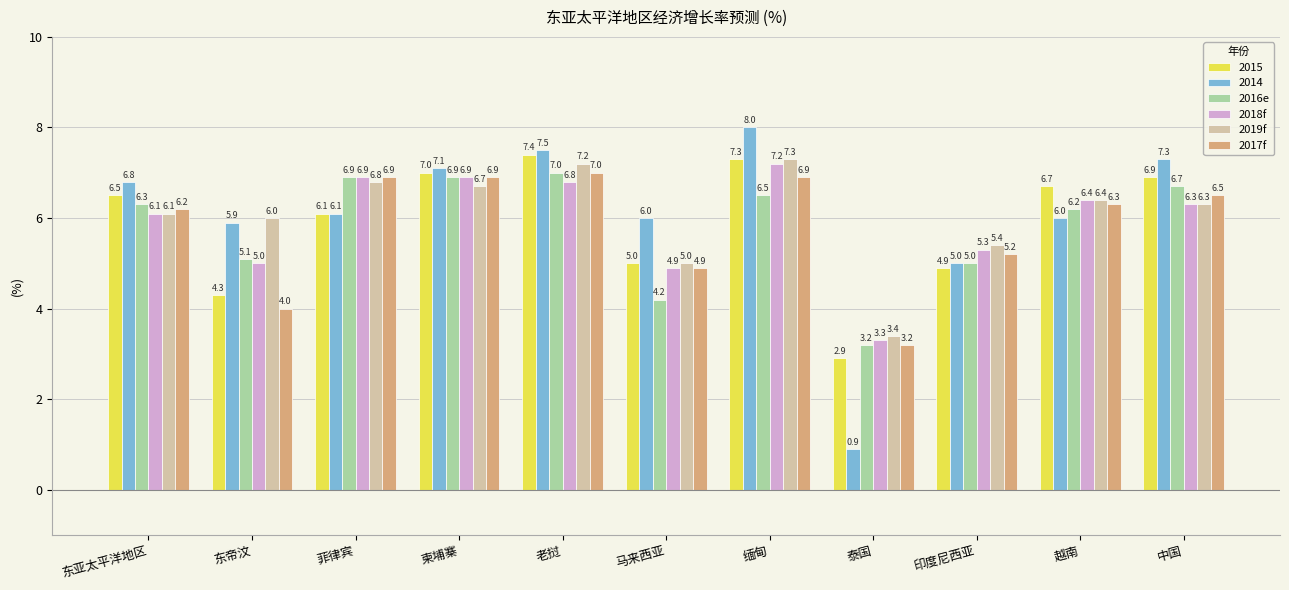

What position from the right is 菲律宾?

9